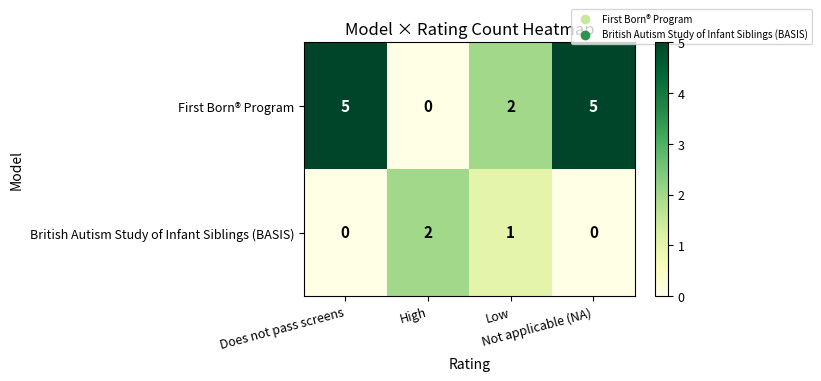

List the series in order of their peak value, lowest first.

British Autism Study of Infant Siblings (BASIS), First Born® Program